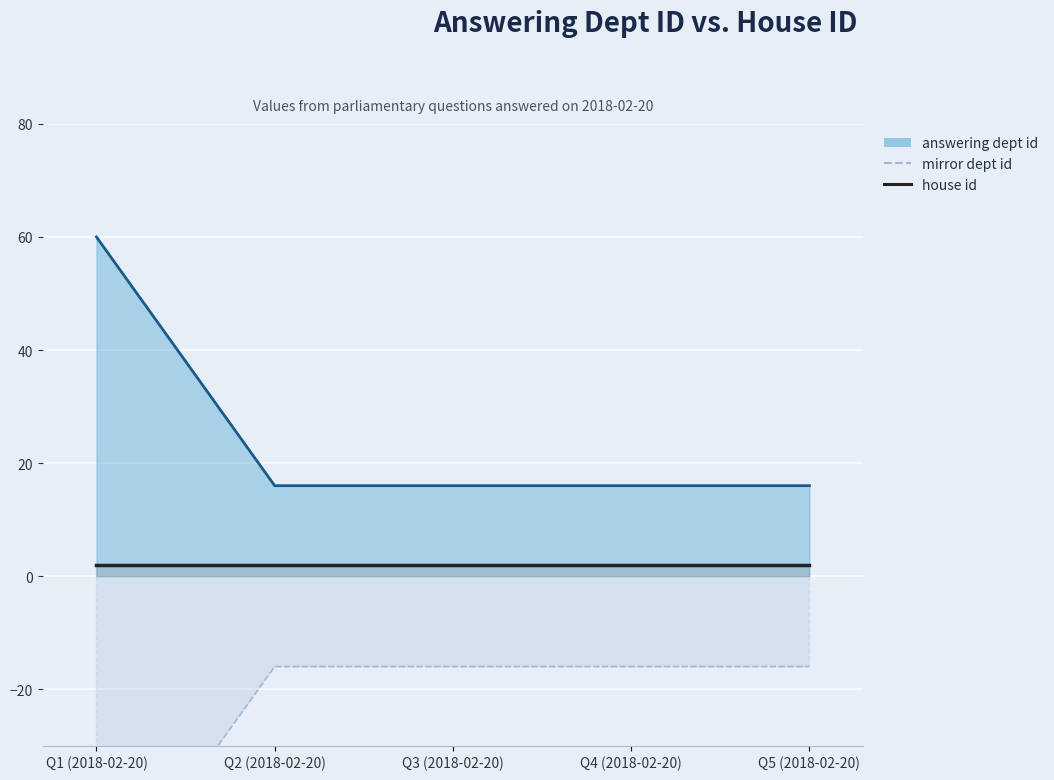

Approximately how many times larger is the value at Q4 (2018-02-20) compared to Q5 (2018-02-20)?

1.0